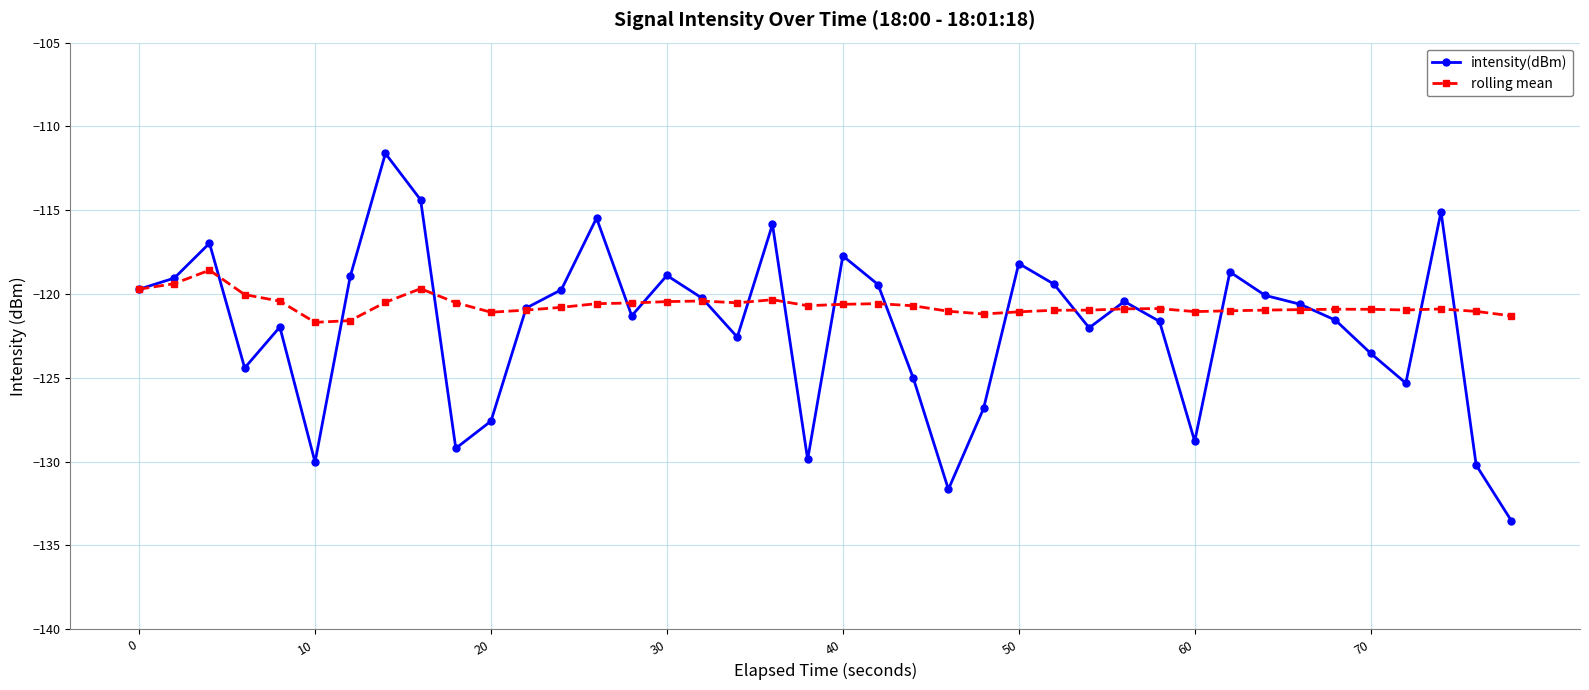

Which series has the widest spread of values?

intensity(dBm)